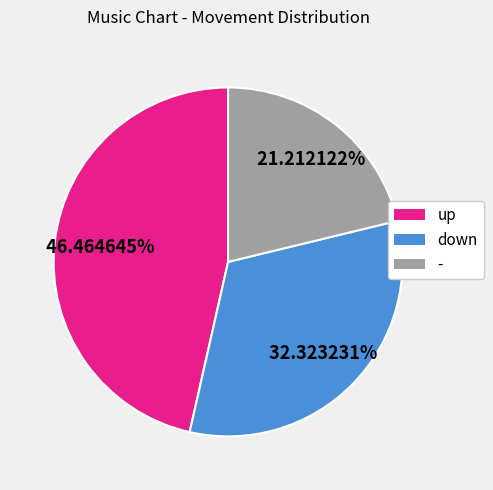

Which has a higher value, down or up?

up